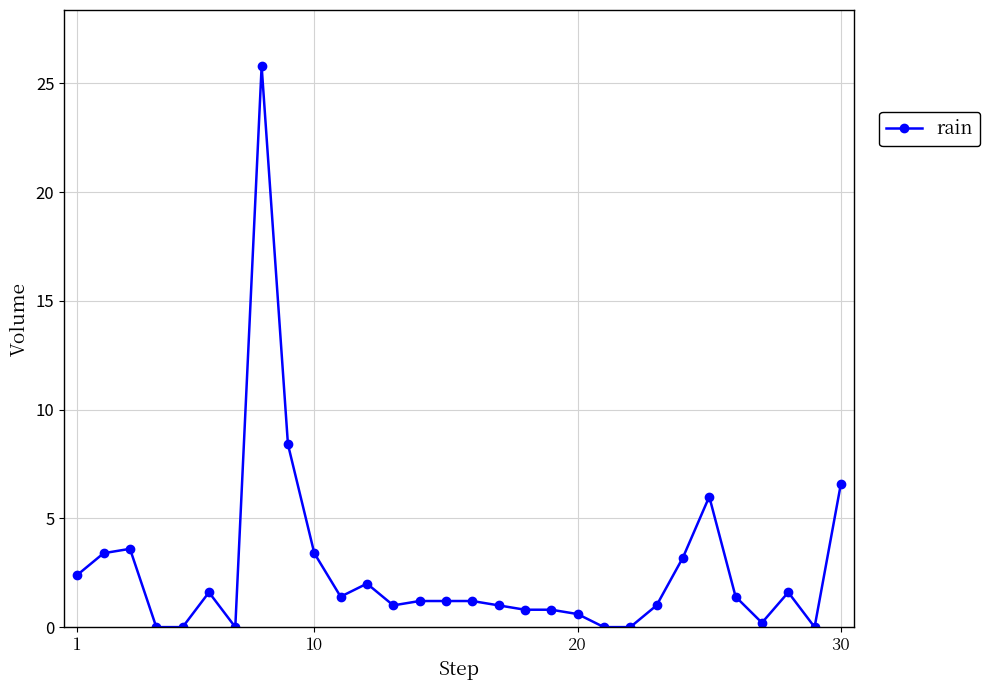

What is the maximum value shown in the chart?

25.8